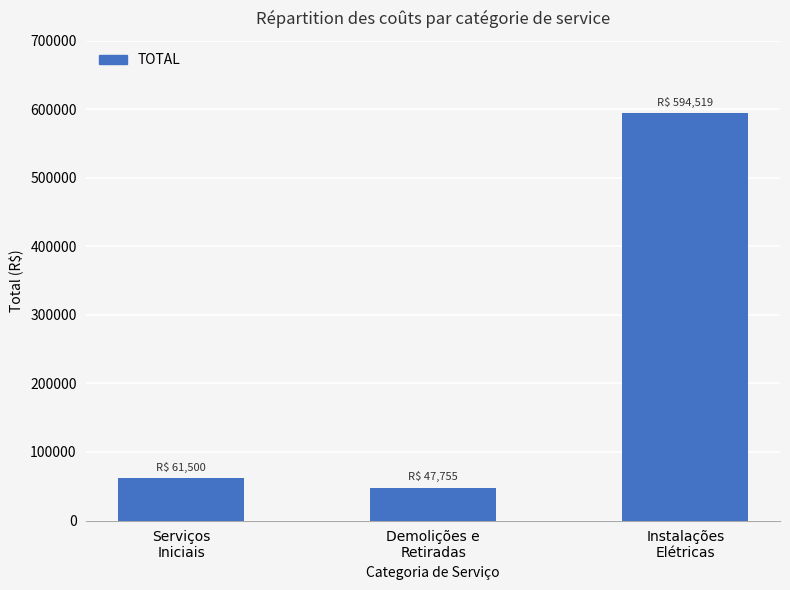

Are the bars grouped side by side (vs. stacked)?

No